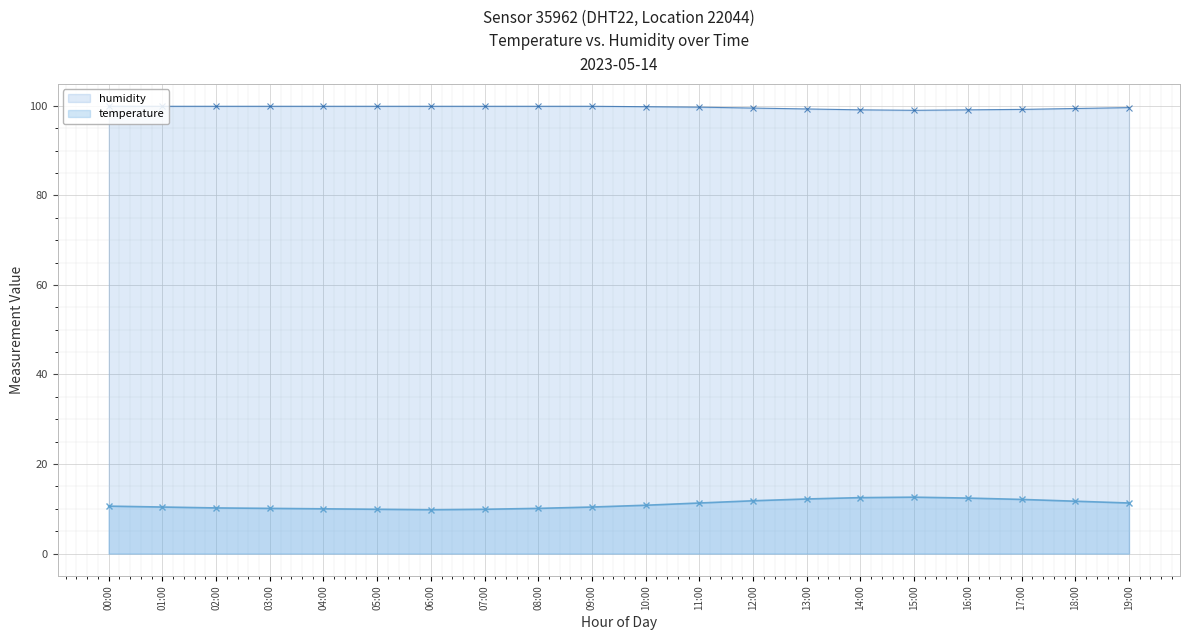

What is the highest value of the humidity series?

99.9